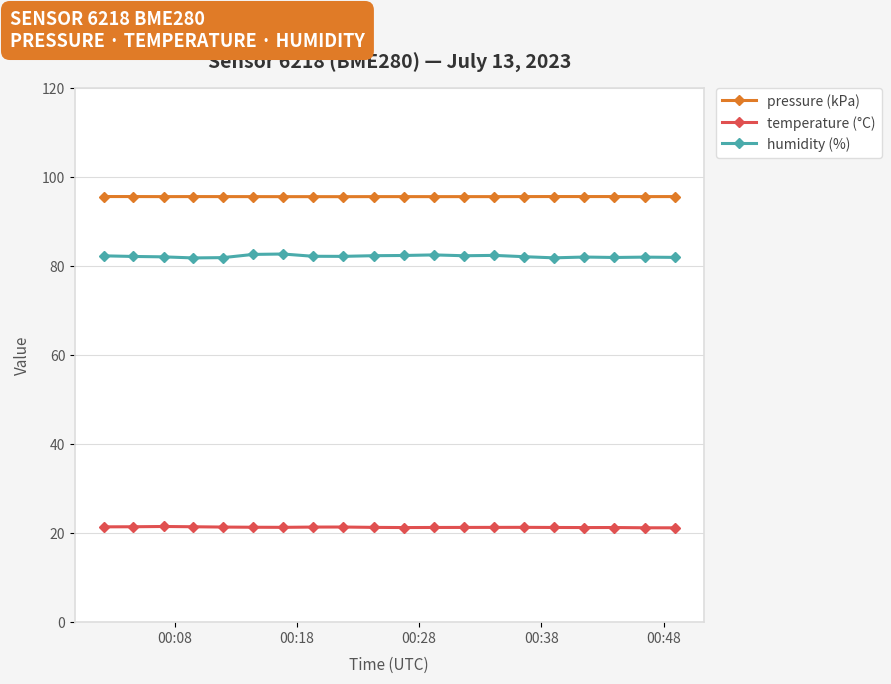

Which series has the largest total across all categories?

pressure (kPa)